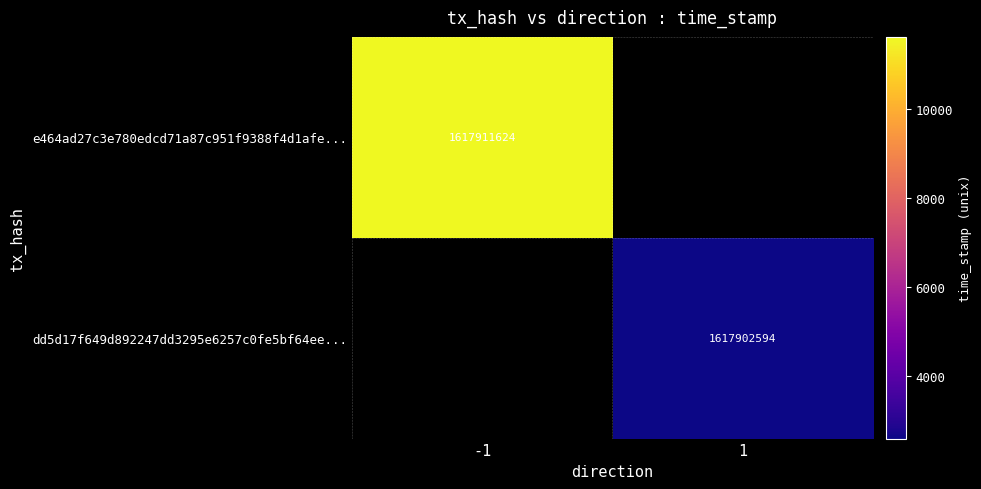

The dd5d17f649d892247dd3295e6257c0fe5bf64ee... series shows 897496180 at 1. True or false?

False